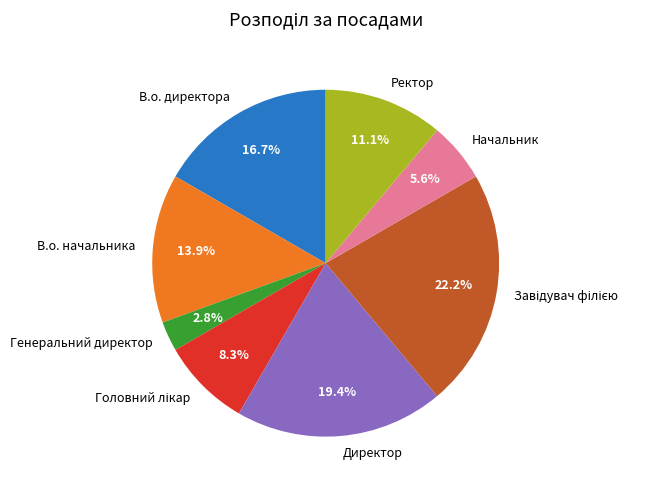

What is the ratio of the value at В.о. начальника to the value at Начальник?

2.5